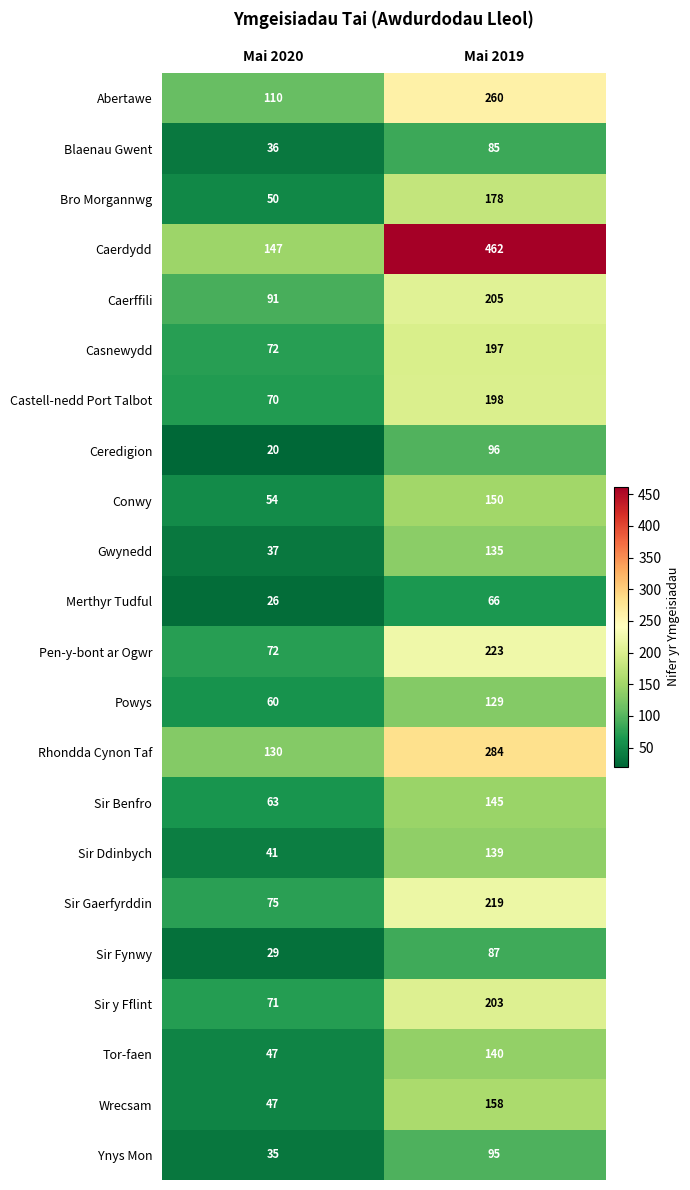

What is the smallest value displayed?

20